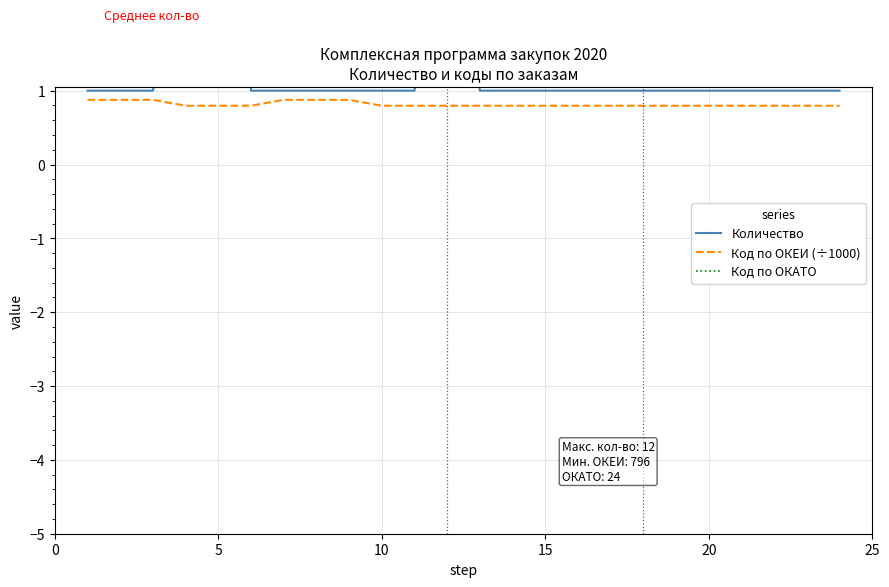

Rank the series by their maximum value, from lowest to highest.

Код по ОКЕИ (÷1000), Количество, Код по ОКАТО